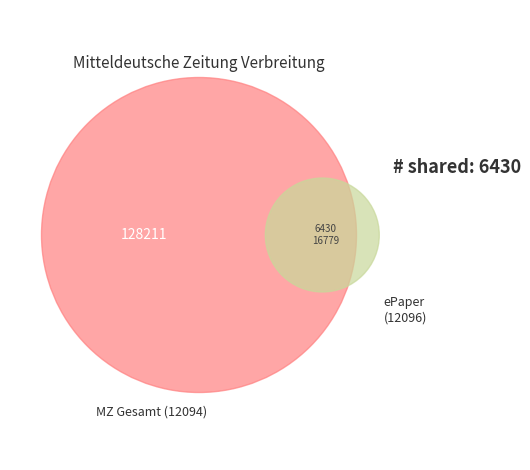

What is the smallest slice in the pie chart?

12096